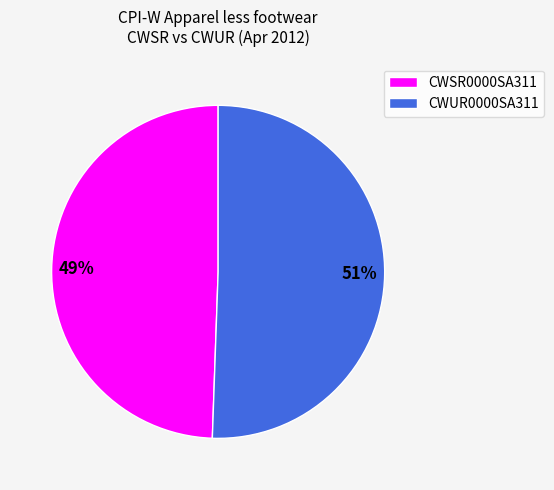

Count the number of slices in the pie.

2